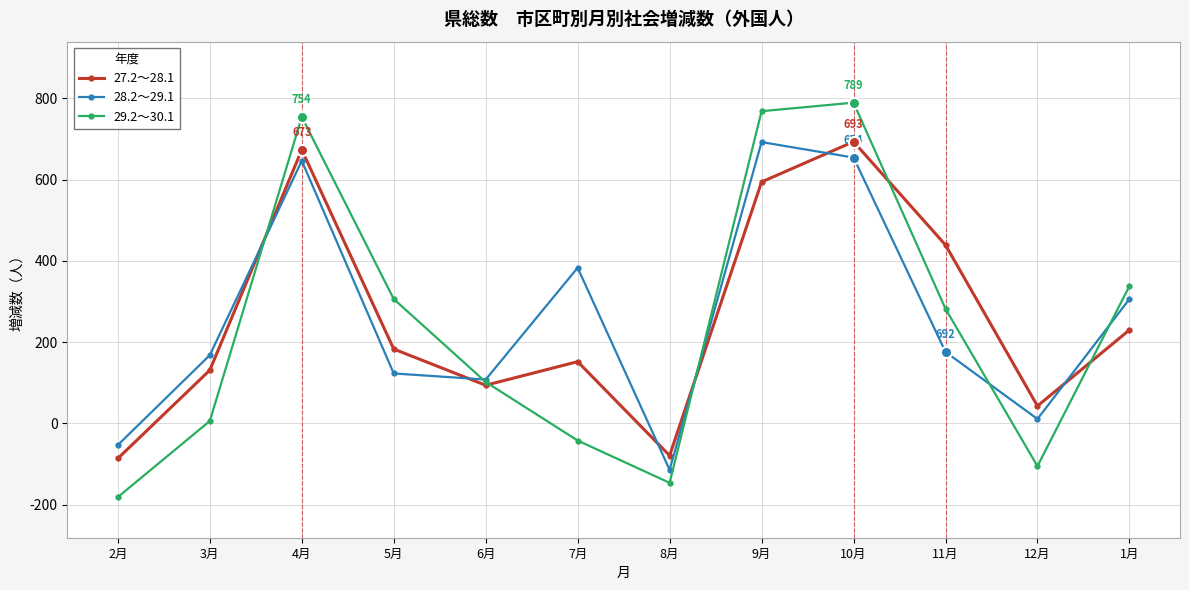

True or false: 29.2～30.1 and 28.2～29.1 intersect in this chart.

True